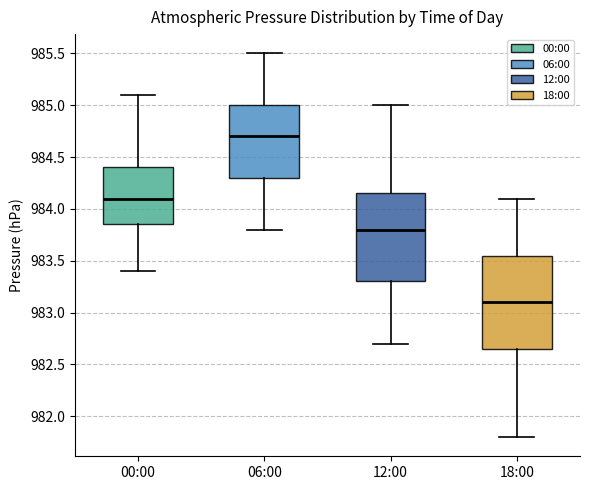

Reading left to right, transcribe this box plot: for each box, give where its median line is, the range the box spans, and where its two whiskers end, as read against the y-axis. The values are not printed on the chart, so give them approximately, as read against the axis.

00:00: median 984.10, box 983.85 to 984.40, whiskers 983.40 to 985.10
06:00: median 984.70, box 984.30 to 985.00, whiskers 983.80 to 985.50
12:00: median 983.80, box 983.30 to 984.15, whiskers 982.70 to 985.00
18:00: median 983.10, box 982.65 to 983.55, whiskers 981.80 to 984.10